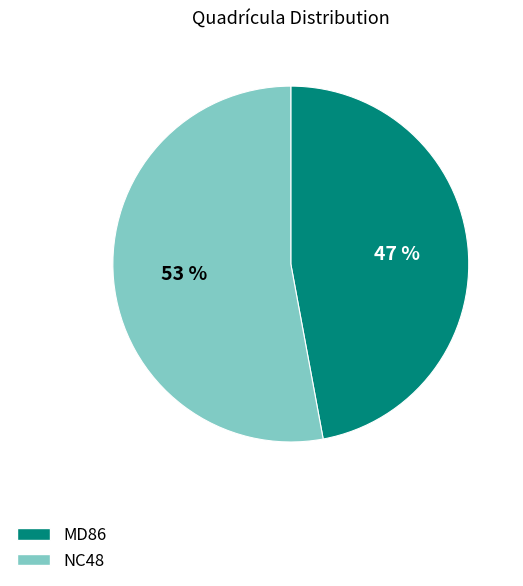

Count the number of slices in the pie.

2